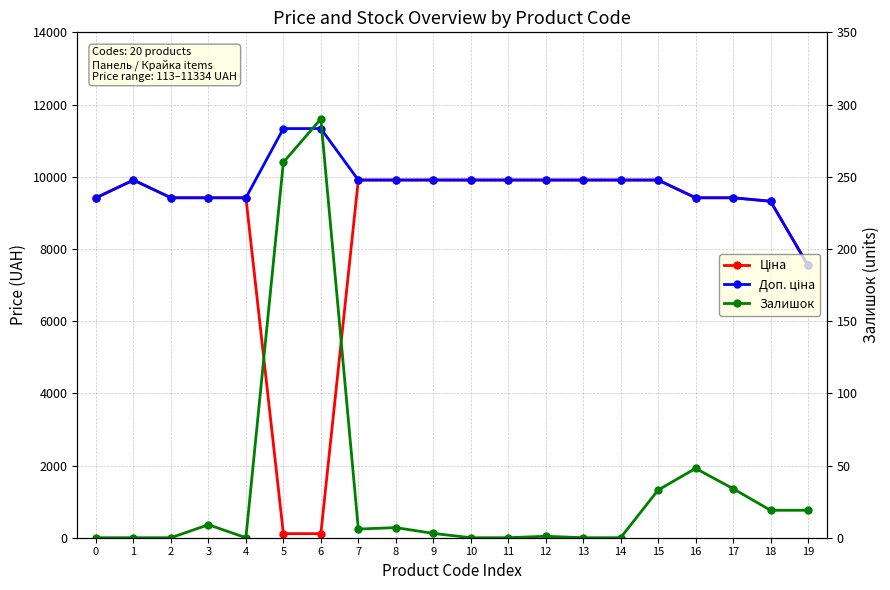

What is the difference between the maximum and minimum values in the Залишок series?

290.0